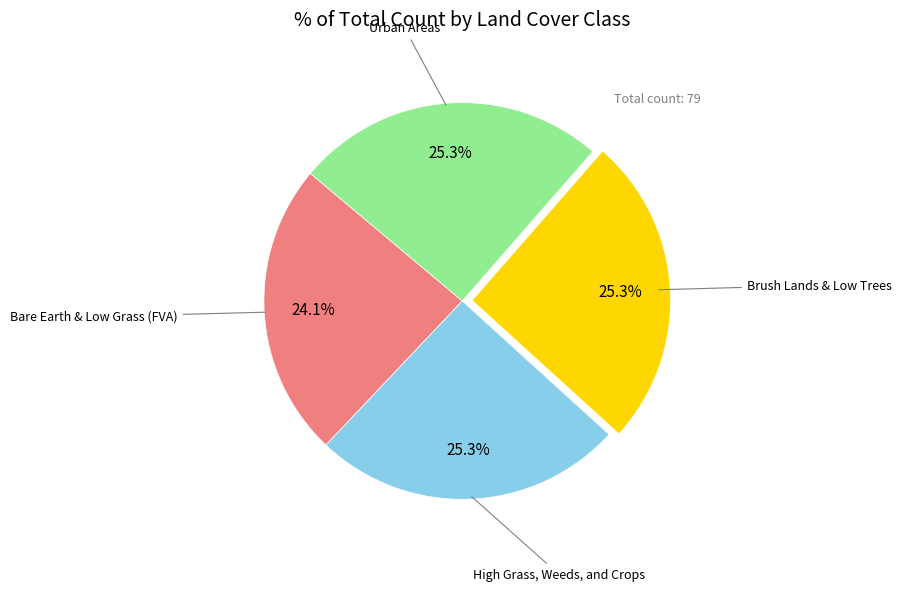

Is there any slice that represents more than half of the pie?

No